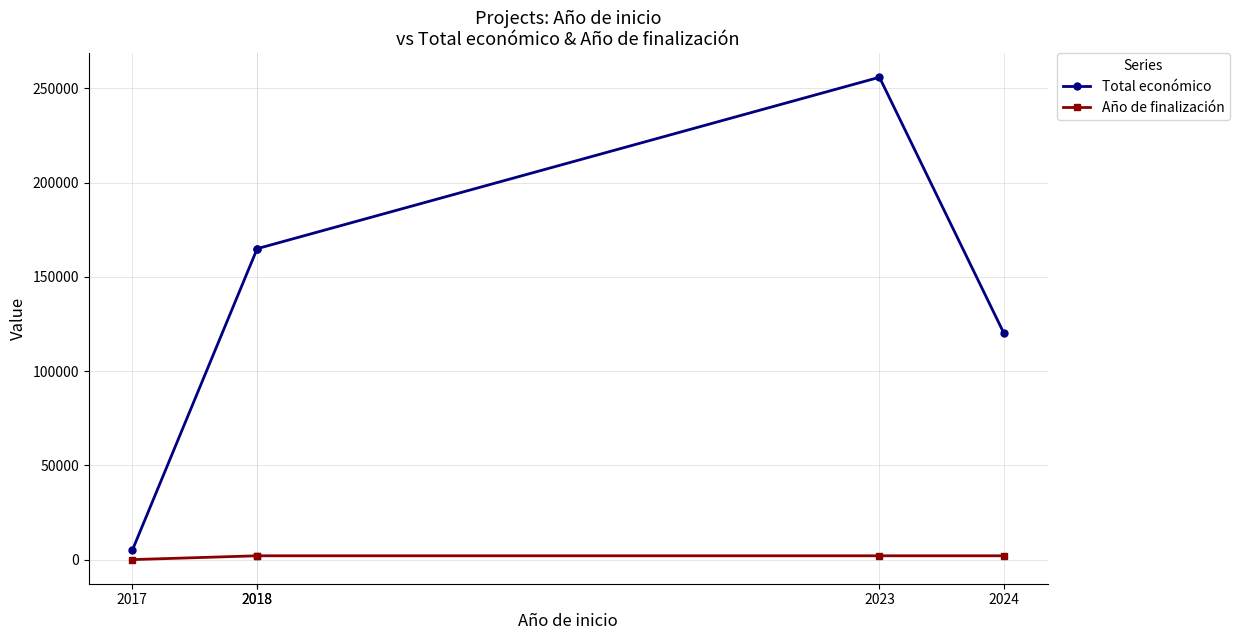

At which label does Total económico reach its minimum?

2017